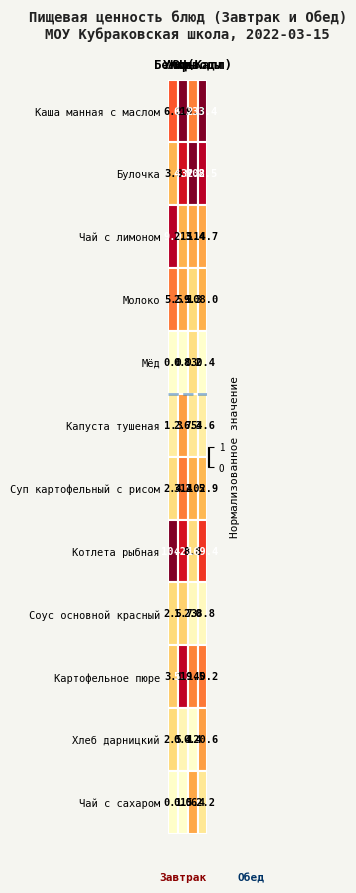

Which series has the largest total across all categories?

Каша манная с маслом